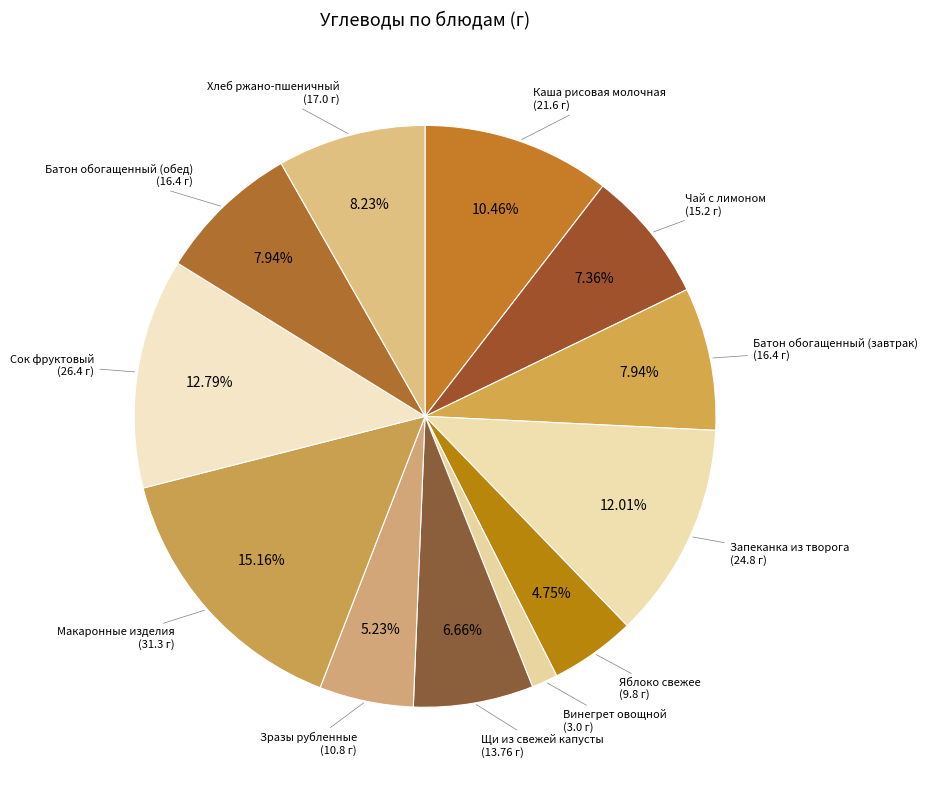

Which slice is the smallest?

Винегрет овощной